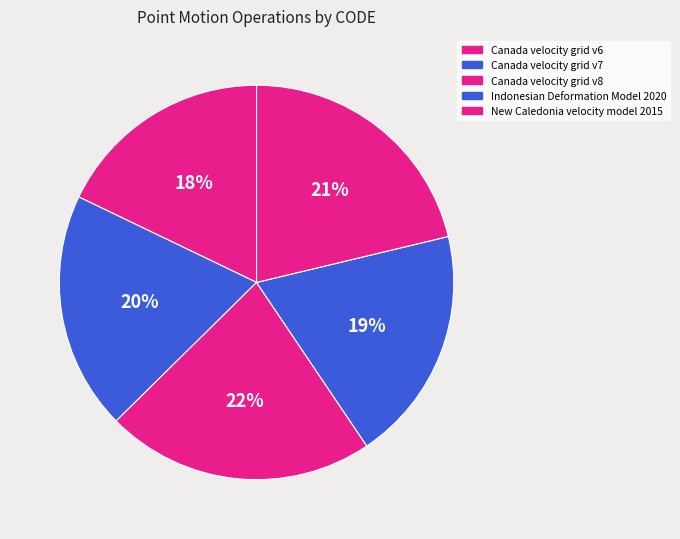

What percentage is the Indonesian Deformation Model 2020 slice, to the nearest percent?

19%